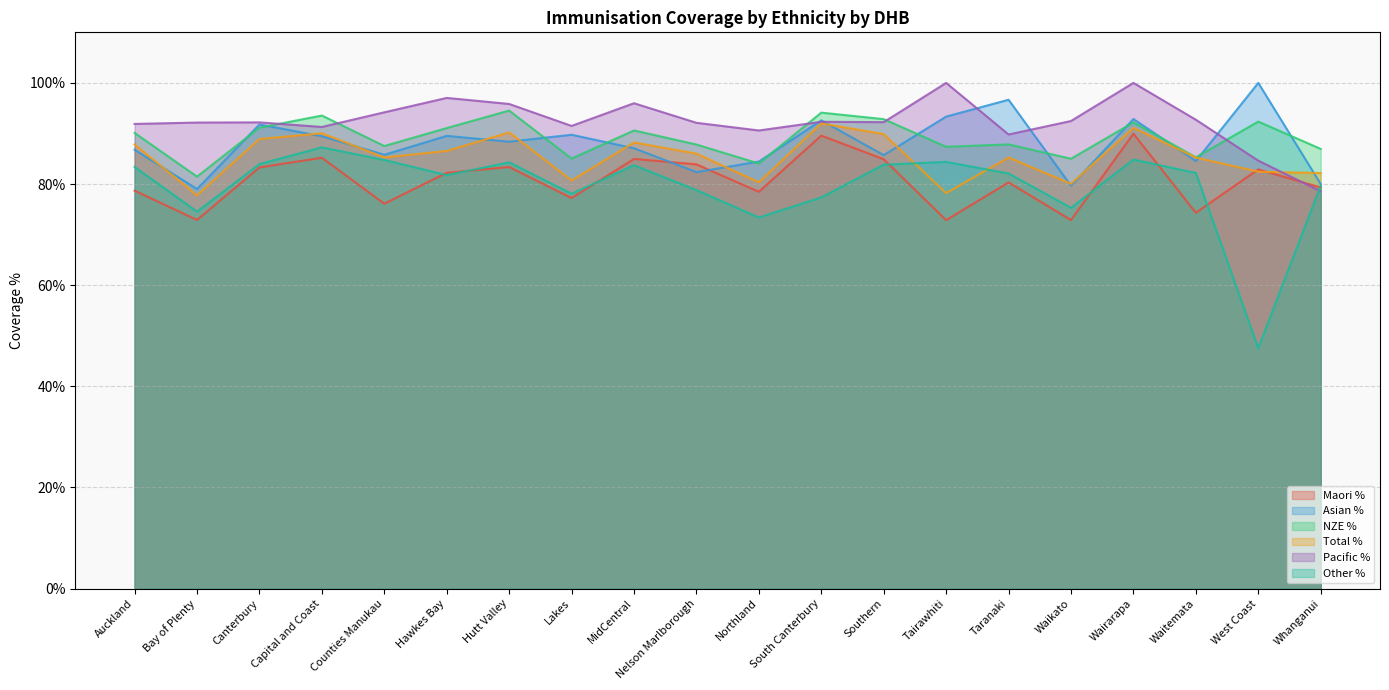

At which label does Other % reach its peak?

Capital and Coast